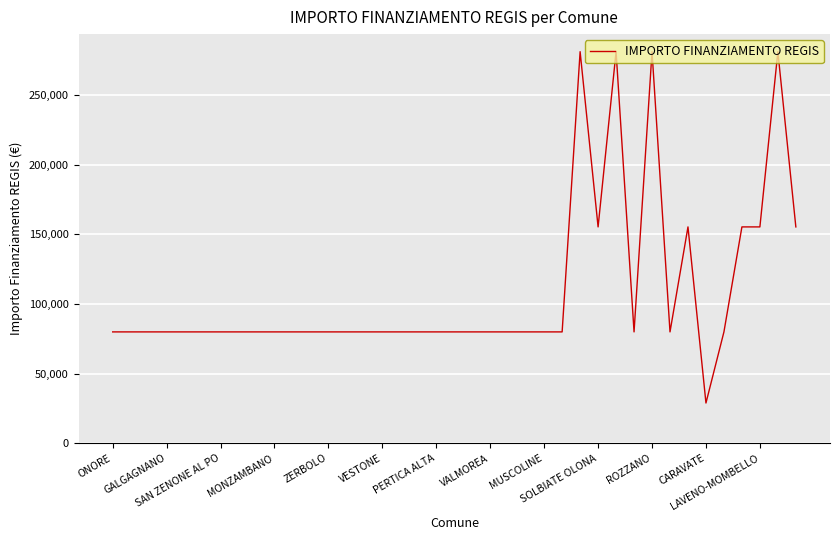

What is the difference between the maximum and minimum values?

252030